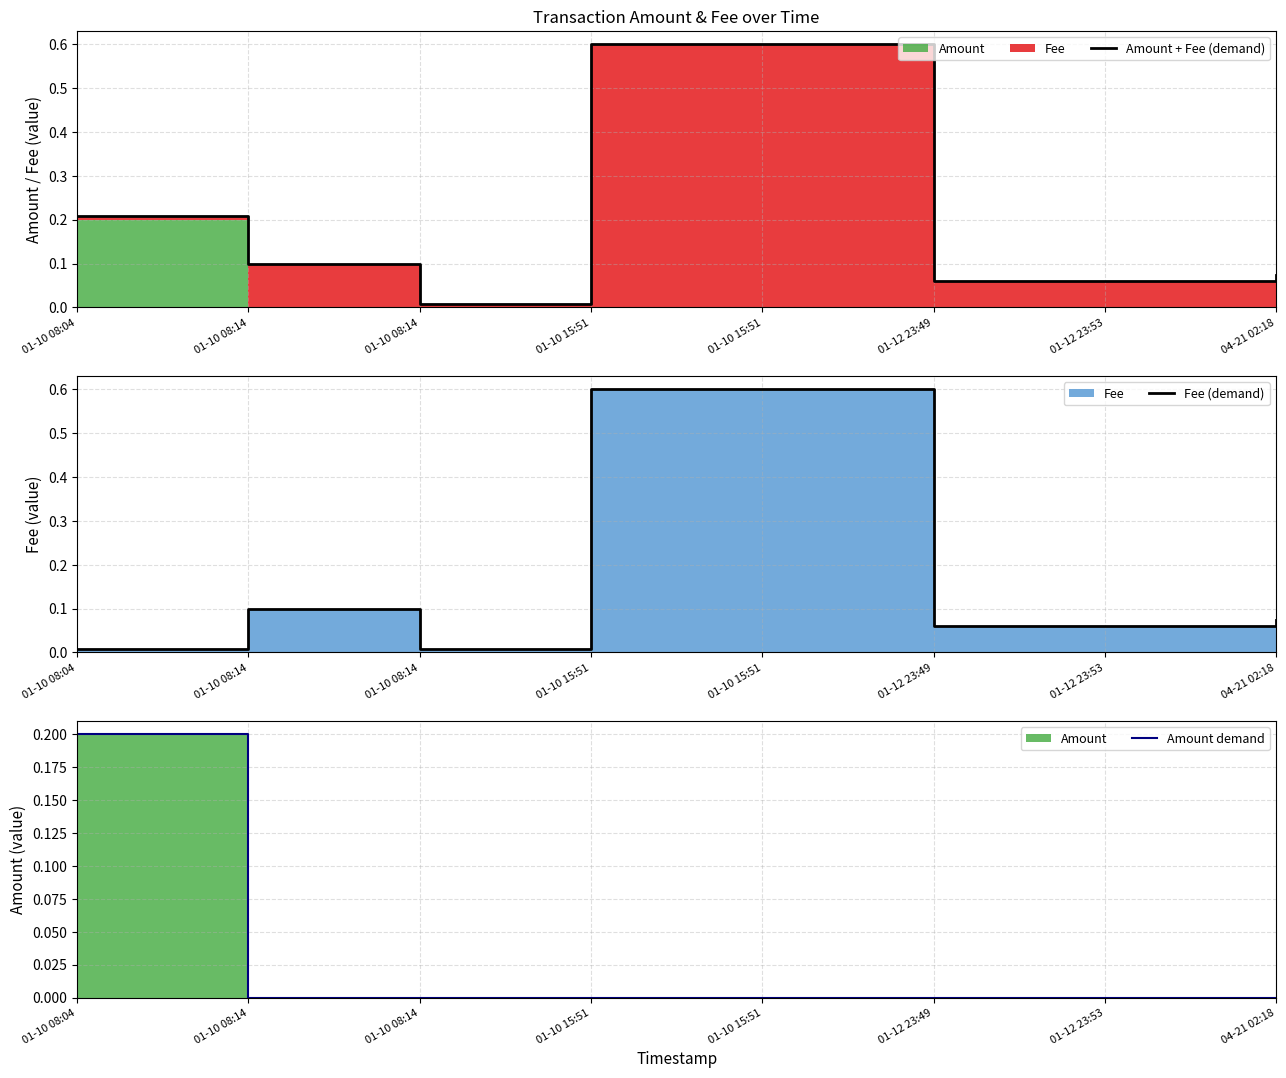

Reading right to left, list all the values displayed in this chart.

Amount + Fee (demand): 04-21 02:18=0.1	01-12 23:53=0.1	01-12 23:49=0.1	01-10 15:51=0.6	01-10 15:51=0.6	01-10 08:14=0.0	01-10 08:14=0.1	01-10 08:04=0.2
Fee (demand): 04-21 02:18=0.1	01-12 23:53=0.1	01-12 23:49=0.1	01-10 15:51=0.6	01-10 15:51=0.6	01-10 08:14=0.0	01-10 08:14=0.1	01-10 08:04=0.0
Amount demand: 04-21 02:18=0.0	01-12 23:53=0.0	01-12 23:49=0.0	01-10 15:51=0.0	01-10 15:51=0.0	01-10 08:14=0.0	01-10 08:14=0.0	01-10 08:04=0.2